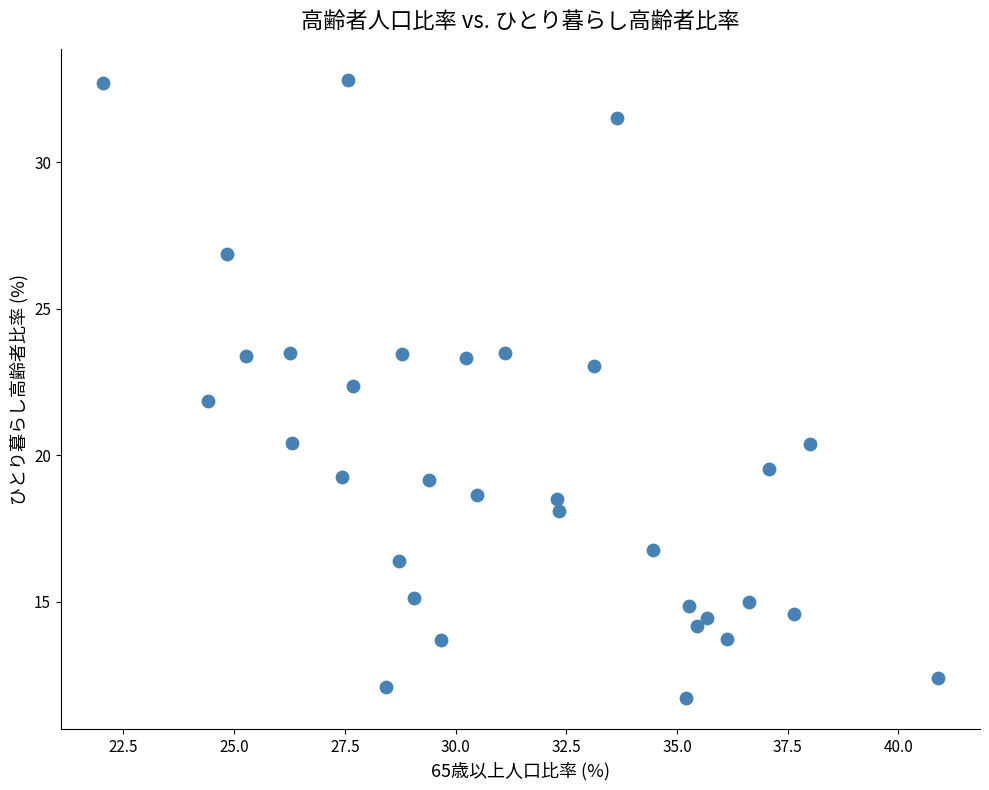

What is the range of Y values (max minus min)?

21.1